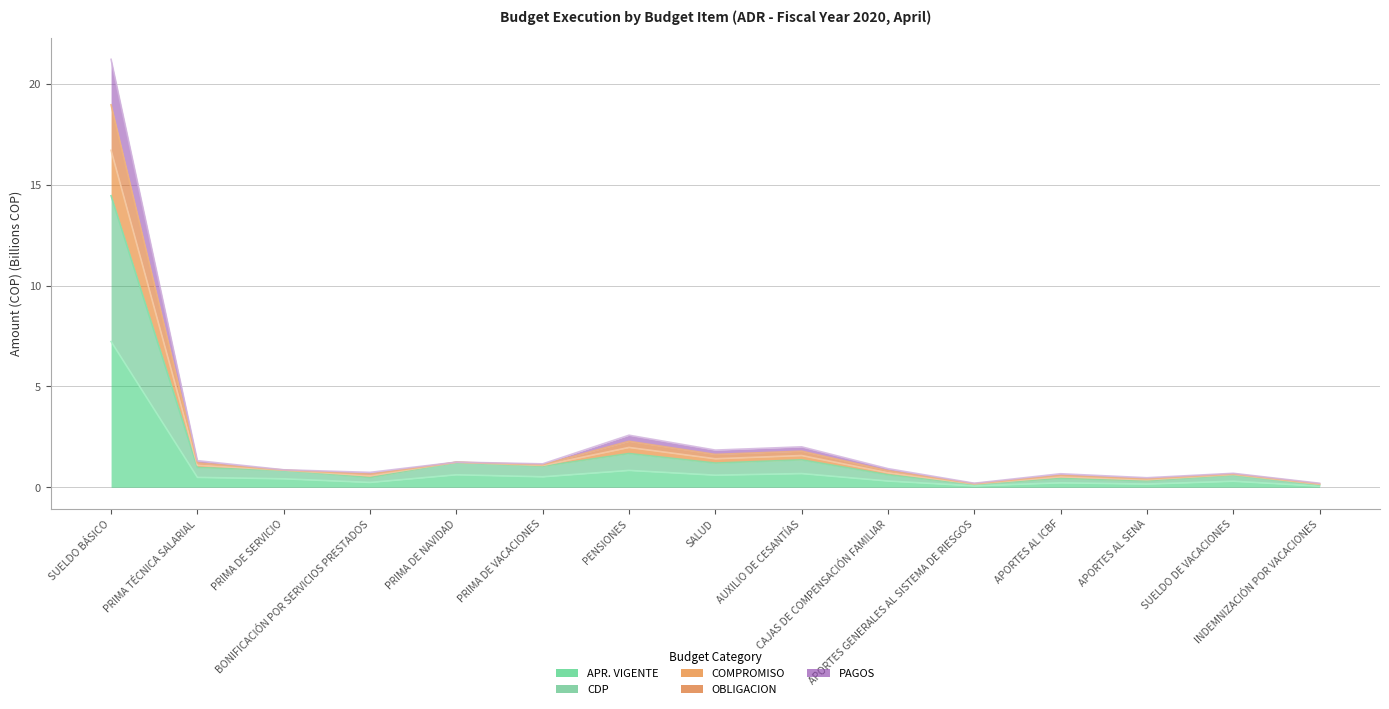

At which category does APR. VIGENTE reach its first local valley?

BONIFICACIÓN POR SERVICIOS PRESTADOS